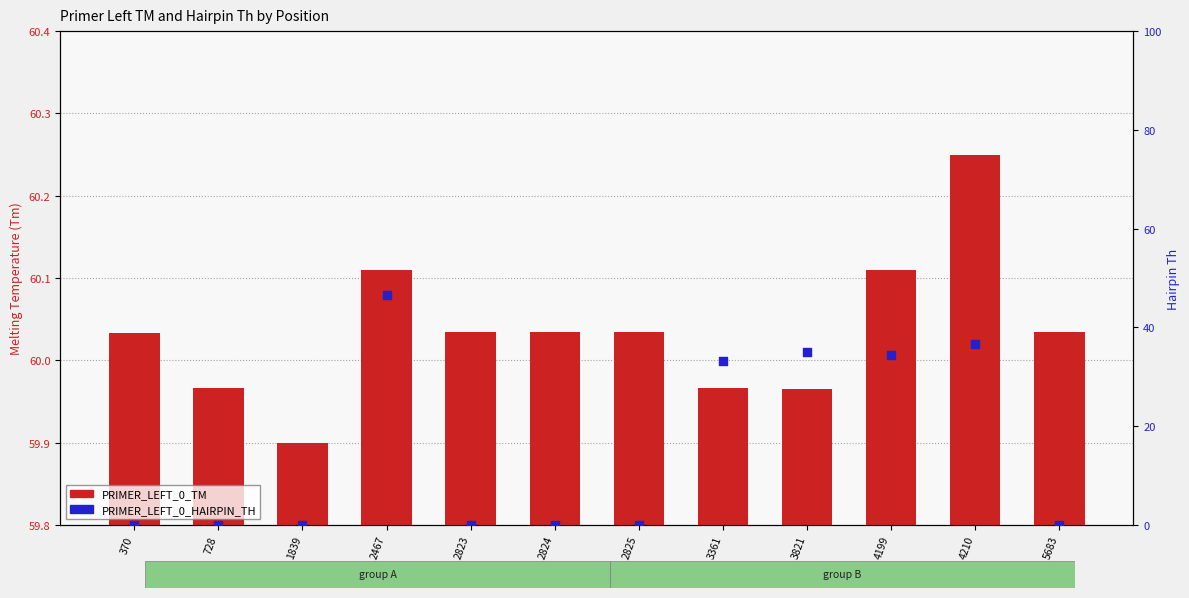

Is the value of PRIMER_LEFT_0_TM at 3821 greater than the value of PRIMER_LEFT_0_HAIRPIN_TH at 1839?

Yes